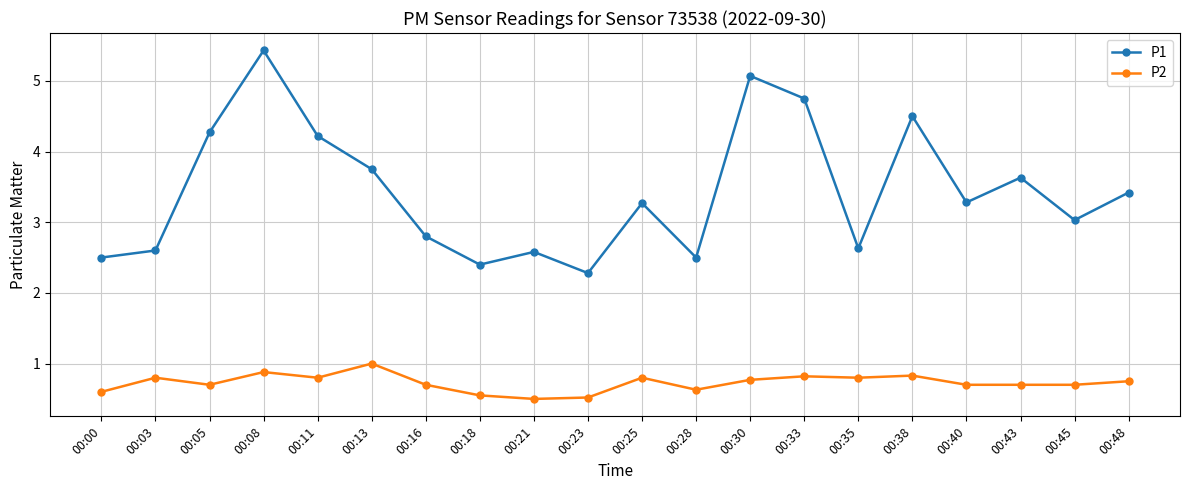

The value of P2 at 00:18 is 0.9. True or false?

False